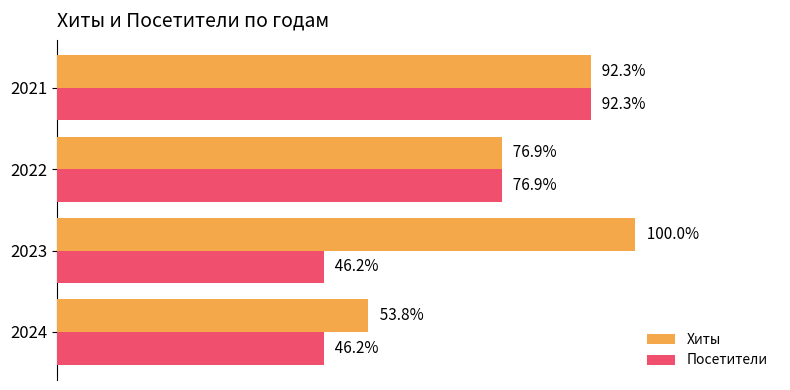

What are all the series names shown in the legend?

Хиты, Посетители